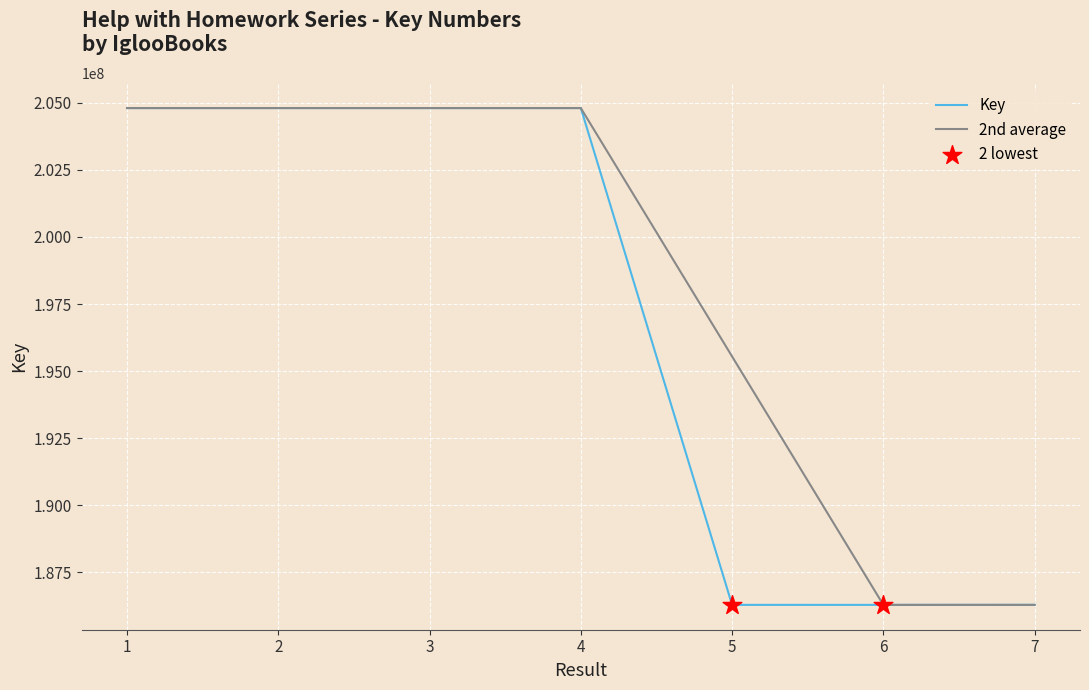

Between 3 and 5, which series saw the biggest shift?

Key